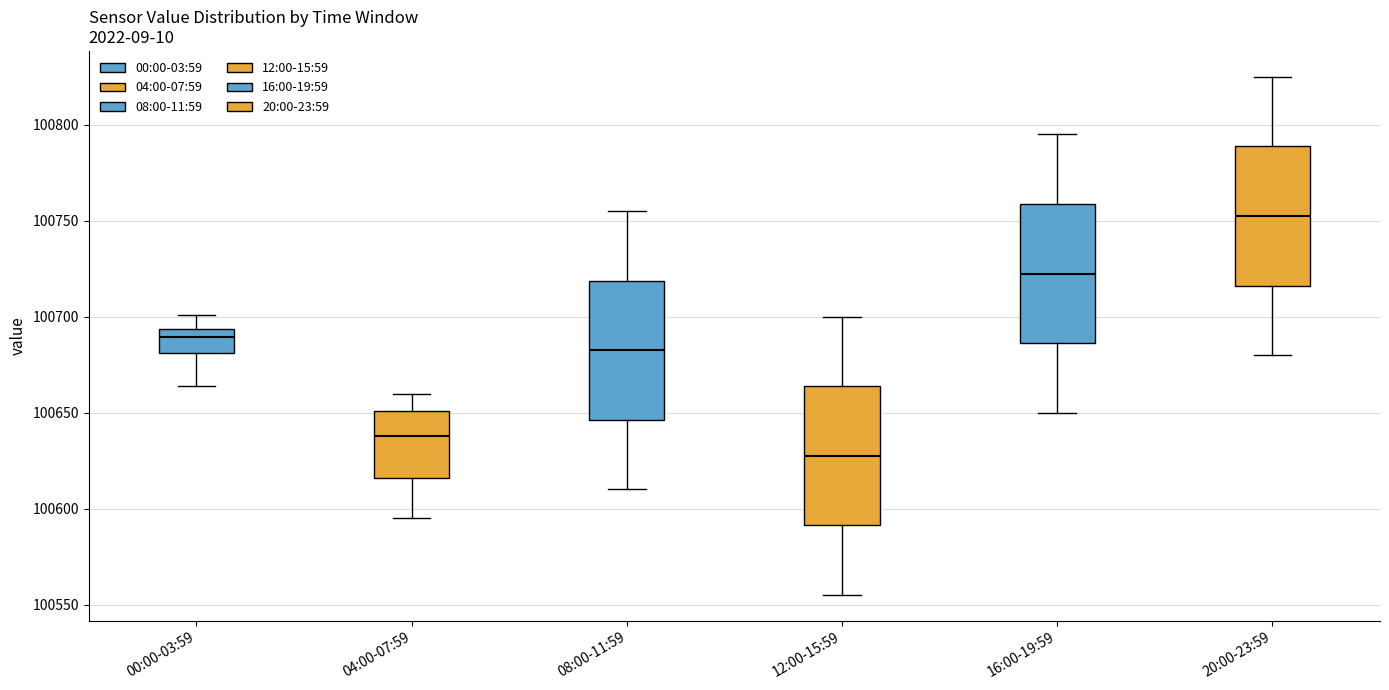

Reading left to right, transcribe this box plot: for each box, give where its median line is, the range the box spans, and where its two whiskers end, as read against the y-axis. The values are not printed on the chart, so give them approximately, as read against the axis.

00:00-03:59: median 100690, box 100680 to 100695, whiskers 100665 to 100700
04:00-07:59: median 100640, box 100615 to 100650, whiskers 100595 to 100660
08:00-11:59: median 100685, box 100645 to 100720, whiskers 100610 to 100755
12:00-15:59: median 100630, box 100590 to 100665, whiskers 100555 to 100700
16:00-19:59: median 100725, box 100685 to 100760, whiskers 100650 to 100795
20:00-23:59: median 100755, box 100715 to 100790, whiskers 100680 to 100825